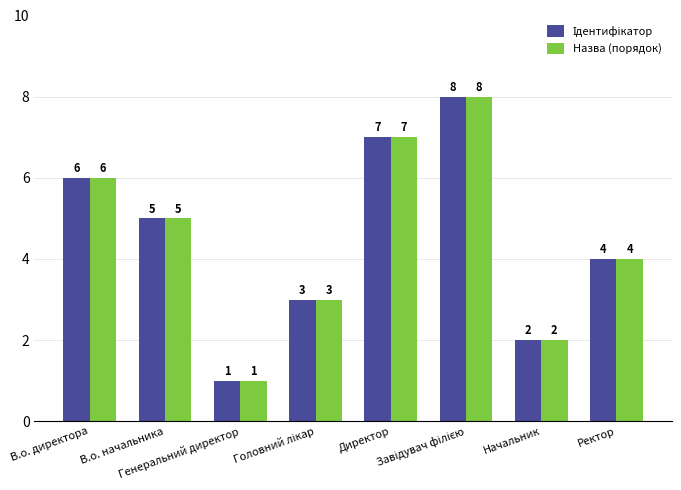

What is the difference between the maximum and second lowest values in the Назва (порядок) series?

6